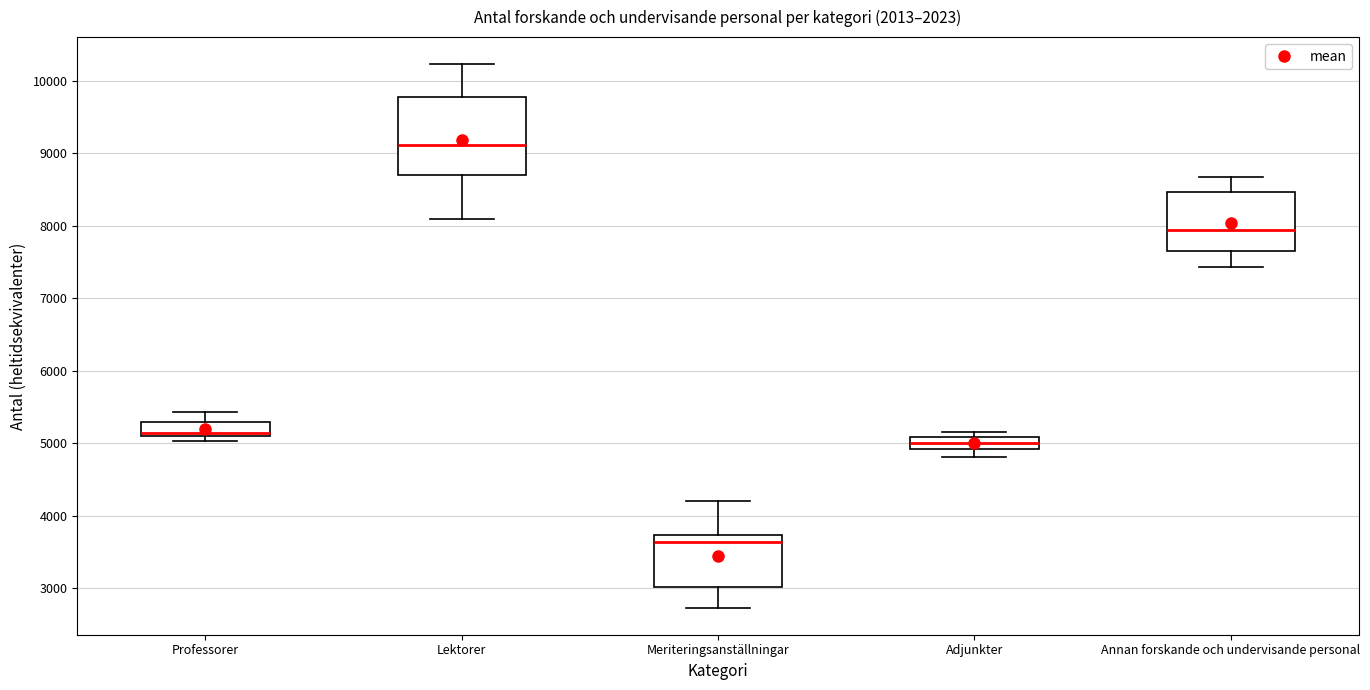

Where is the lower edge of the box for Meriteringsanställningar on the y-axis? The values are not printed on the chart, so give them approximately, as read against the axis.

3000